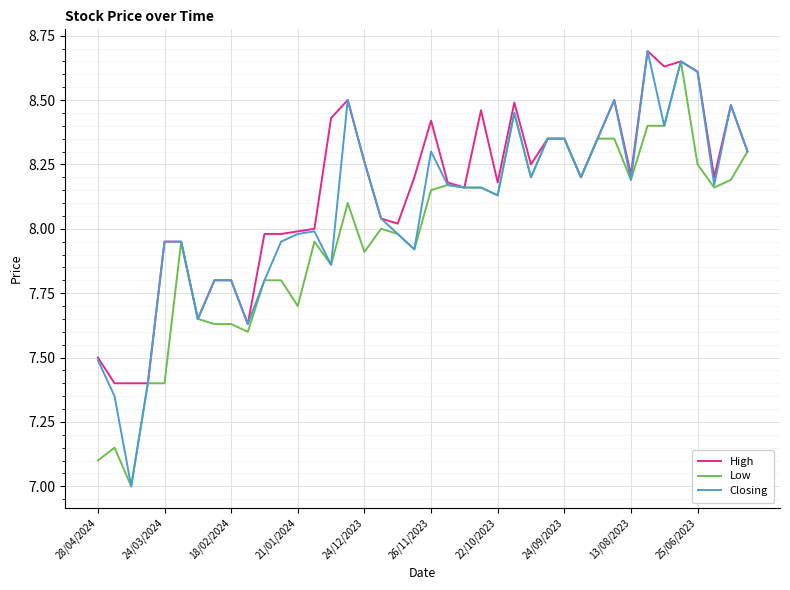

What is the smallest value displayed?

7.0